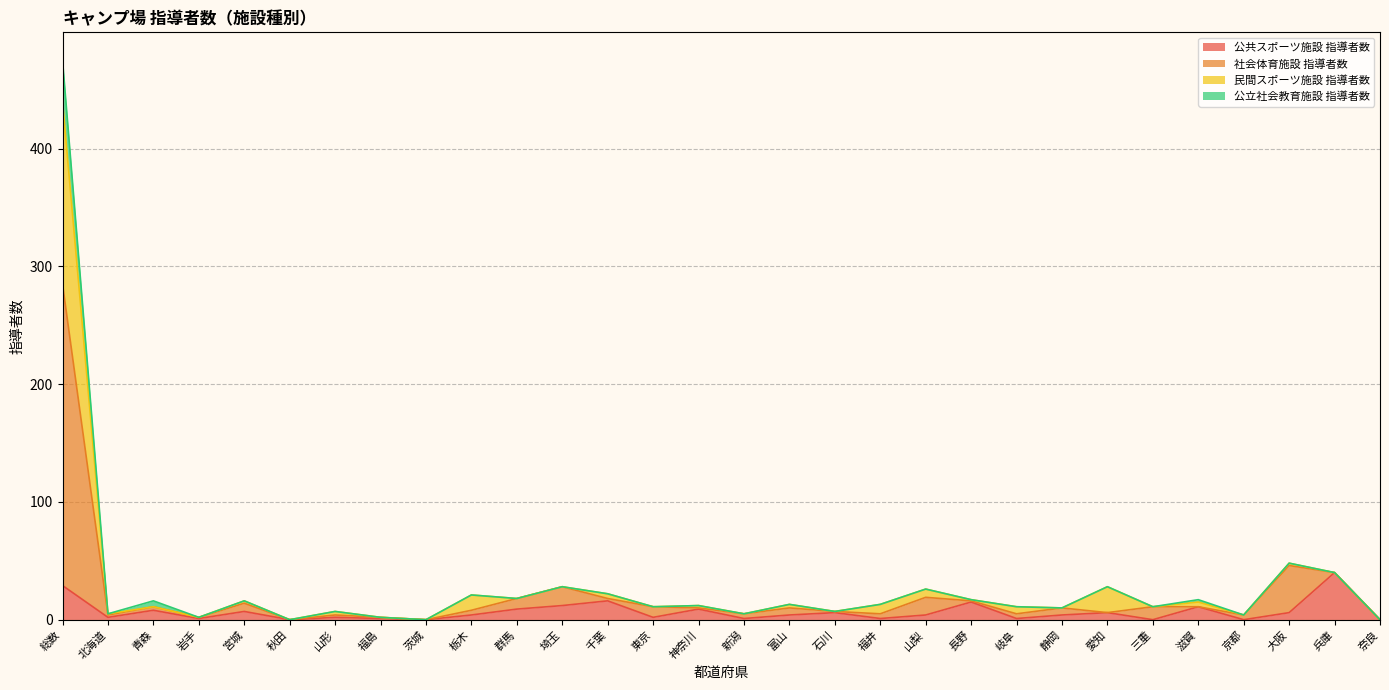

The value of 社会体育施設 指導者数 at 北海道 is 5. True or false?

True